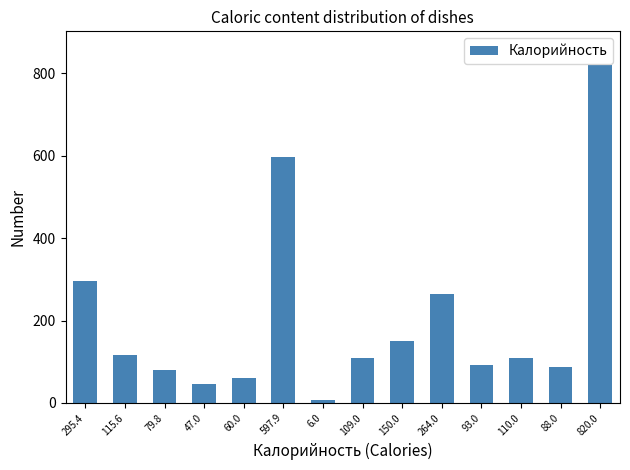

Where is the data nearest to the value 413?

295.4